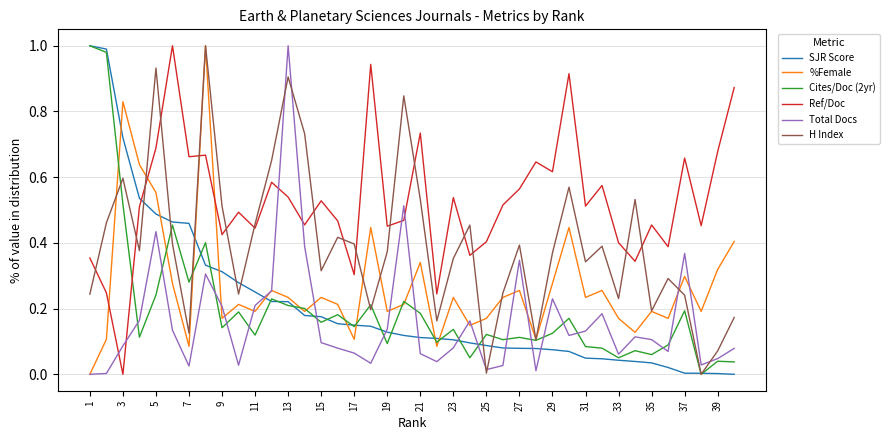

True or false: %Female and SJR Score intersect in this chart.

True